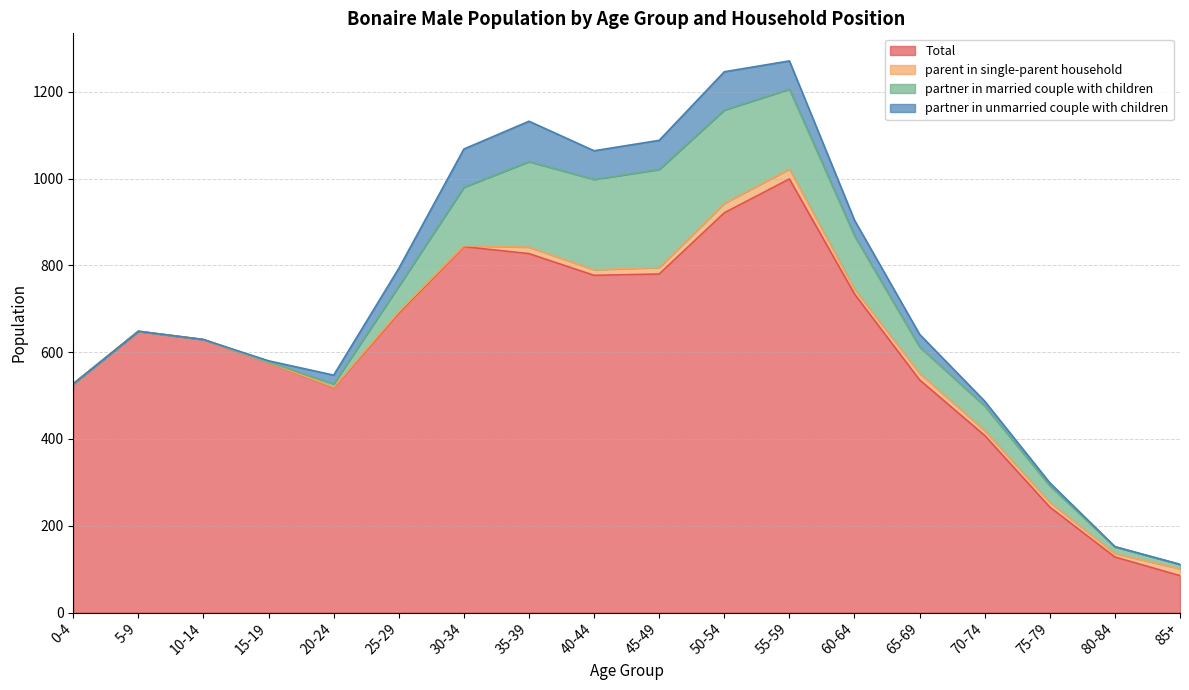

What is the sum of all partner in unmarried couple with children values?

615